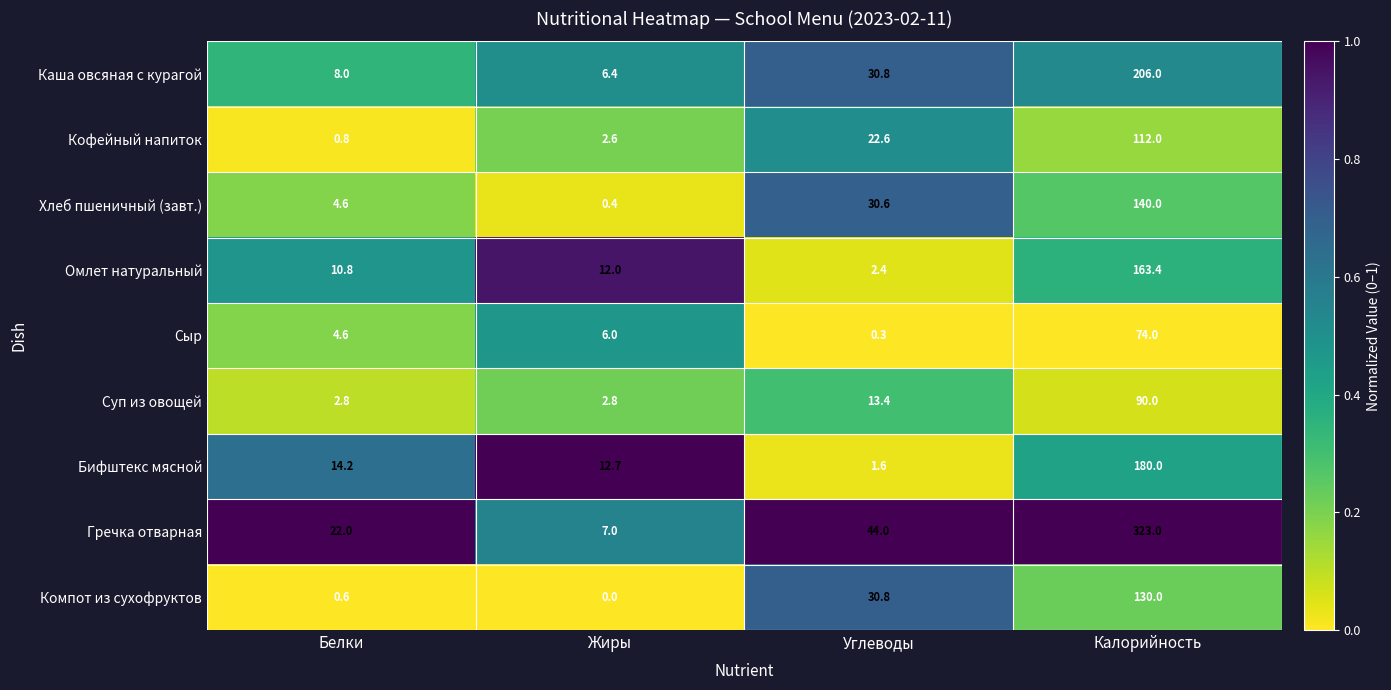

What is the total value across all series at Белки?

68.4